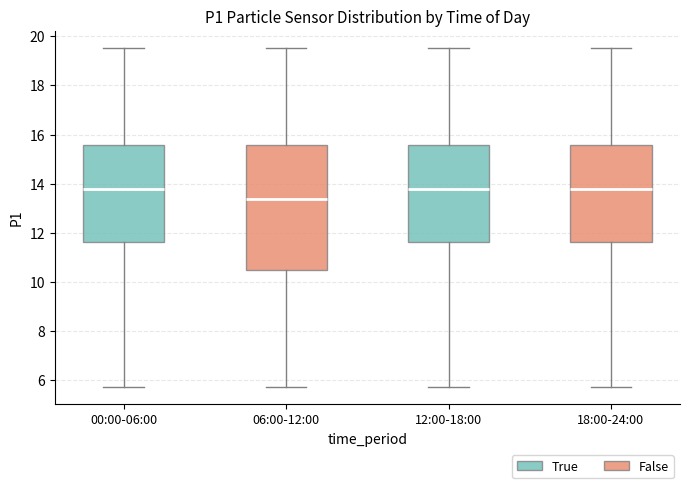

Comparing the boxes themselves (not the whiskers), which one is the tallest?

06:00-12:00